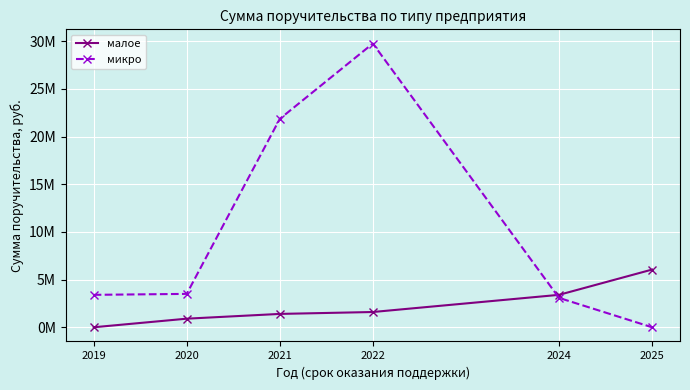

Is it true that малое equals 1400000 at 2021?

True